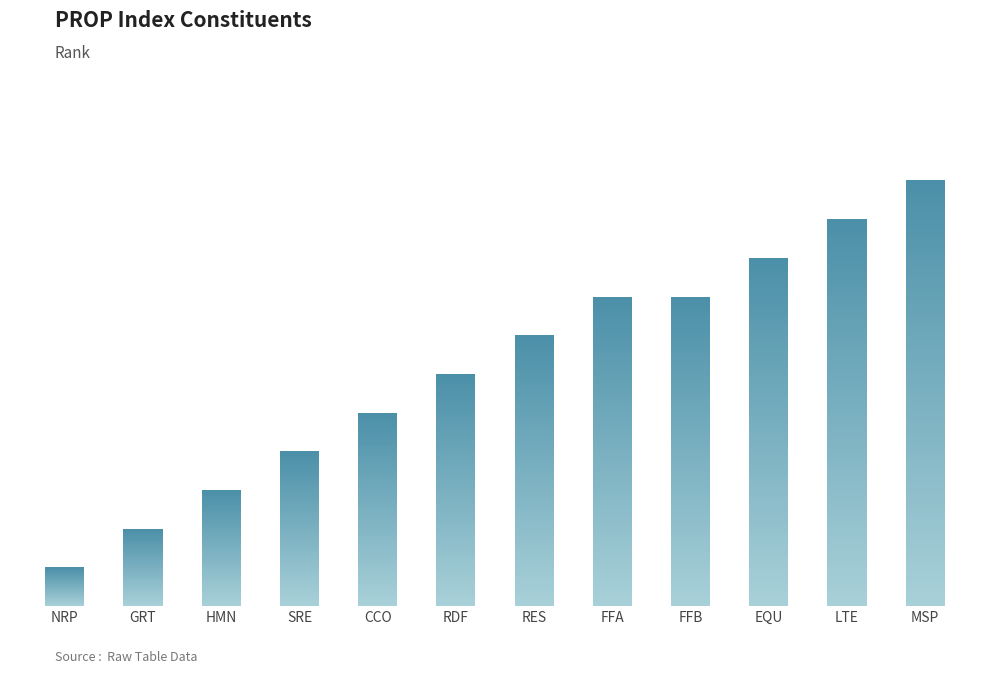

What is the sum of all values?

74